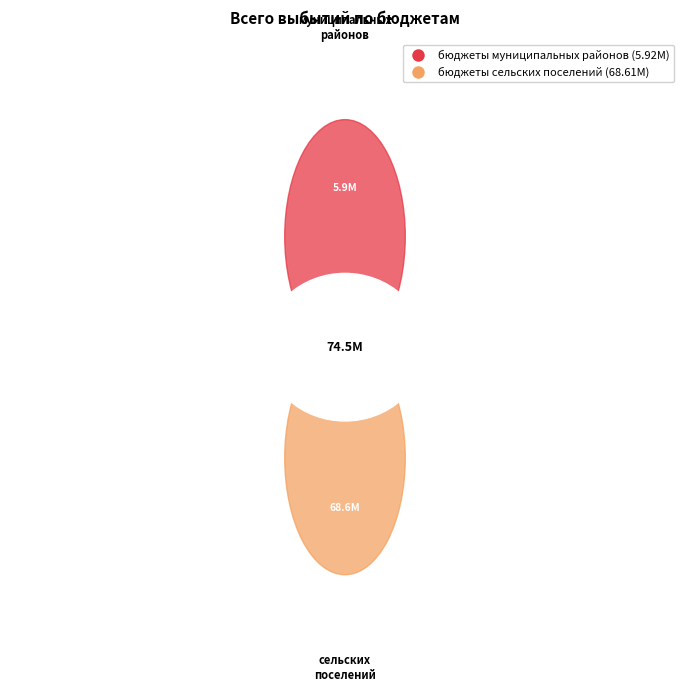

Is бюджеты муниципальных районов the majority of the pie?

No